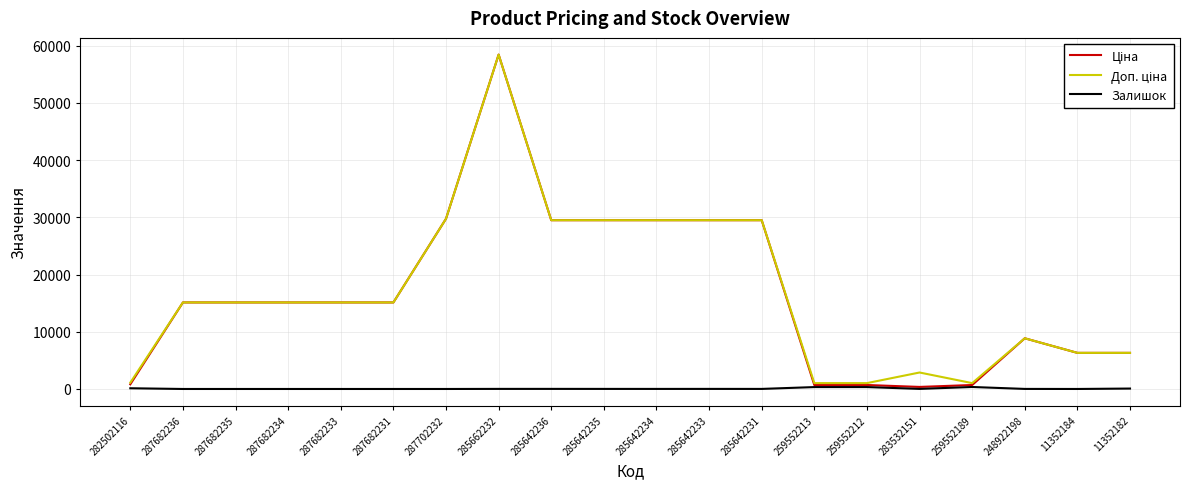

At which category is the sum across all series the highest?

285662232